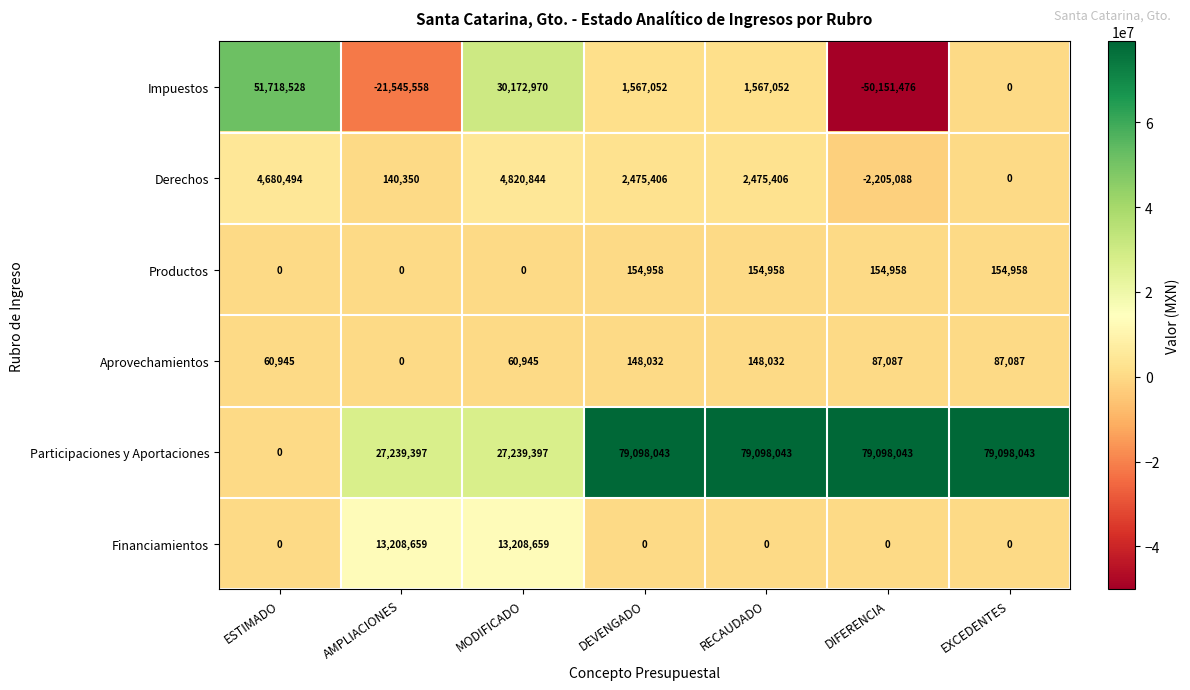

What is the difference between the highest and lowest values at AMPLIACIONES?

48784955